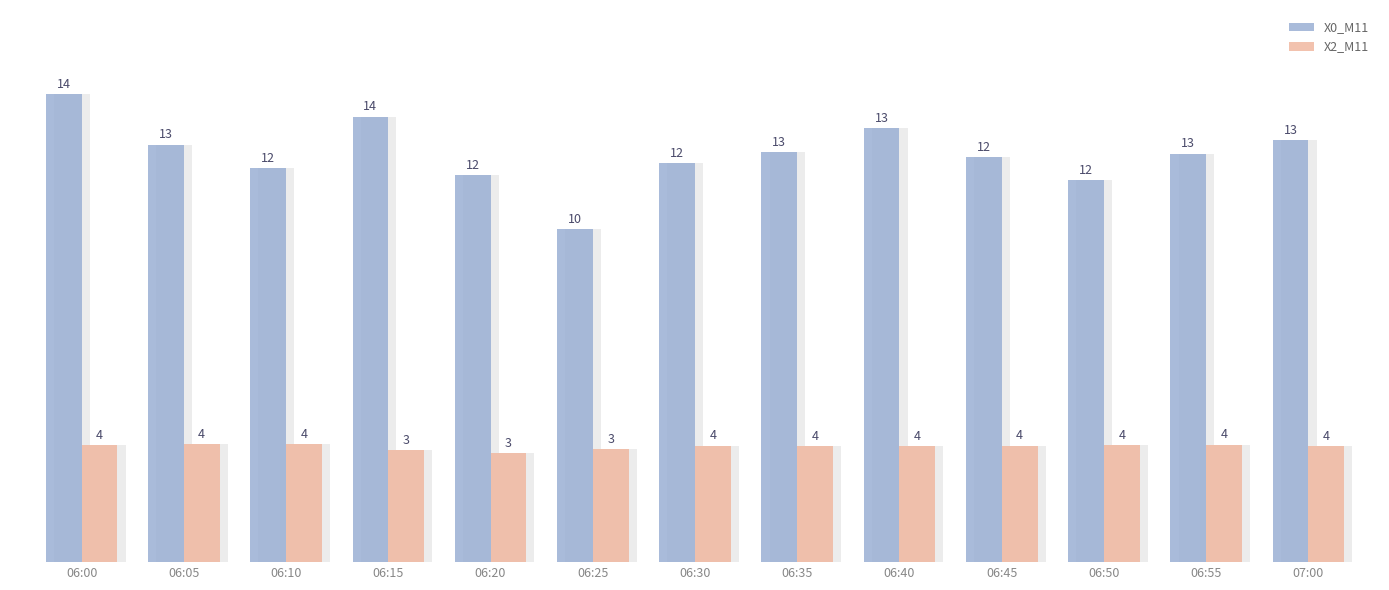

Count the number of categories in the chart.

13